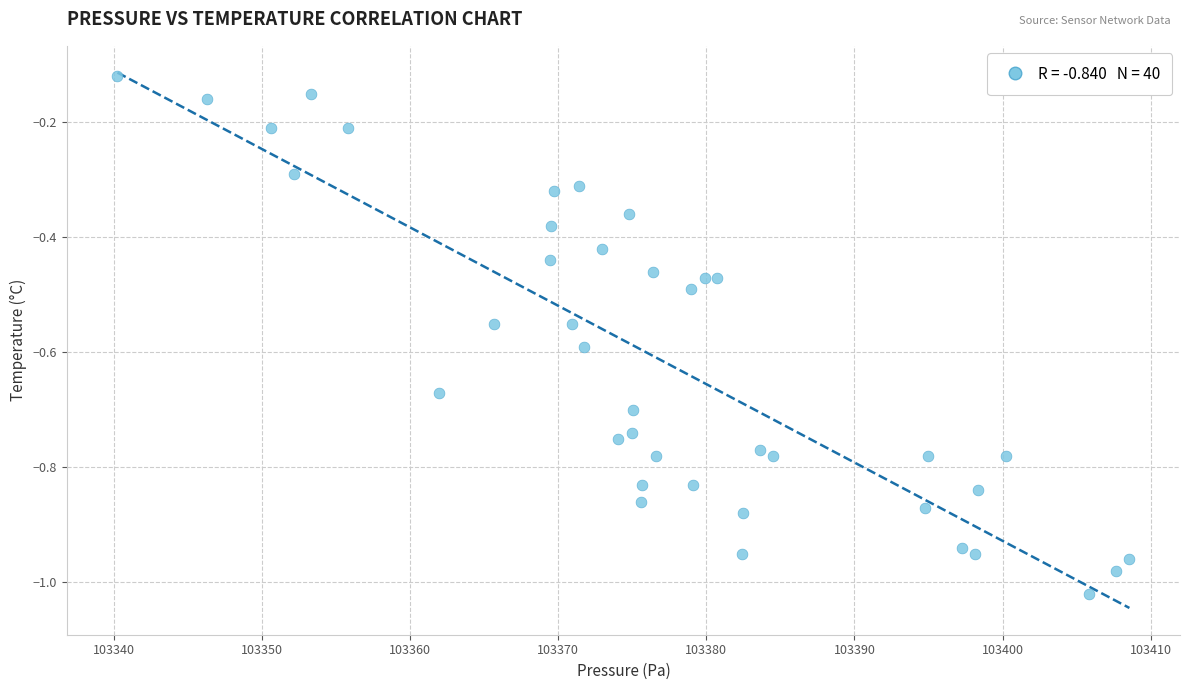

What is the range of X values (max minus min)?

68.3